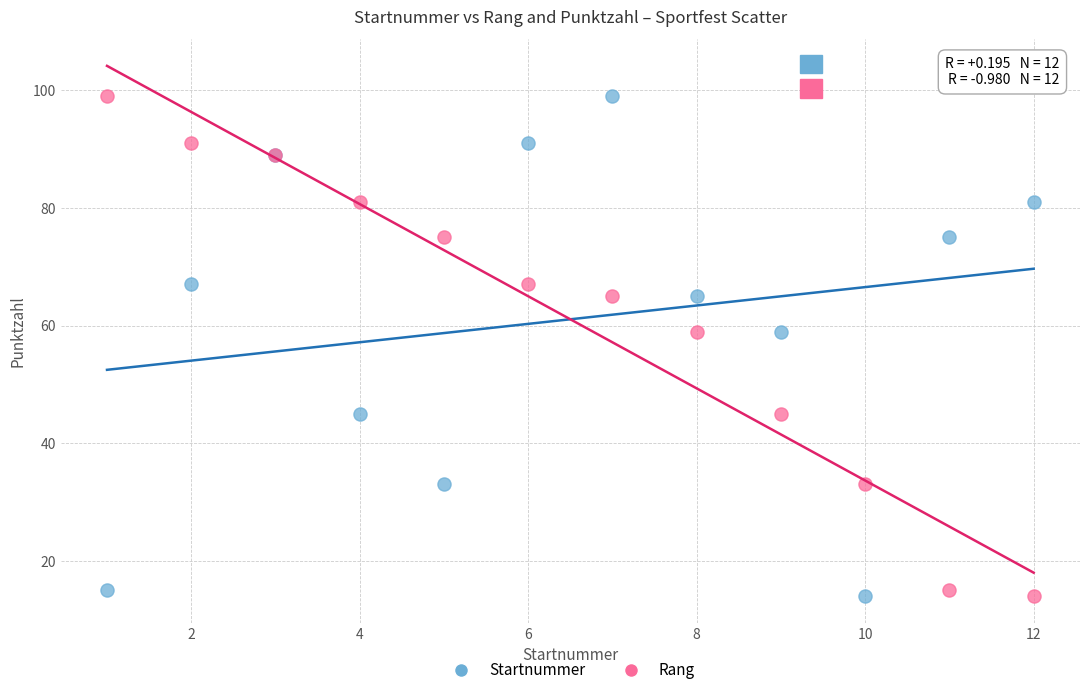

What are all the series names shown in the legend?

Startnummer, Rang